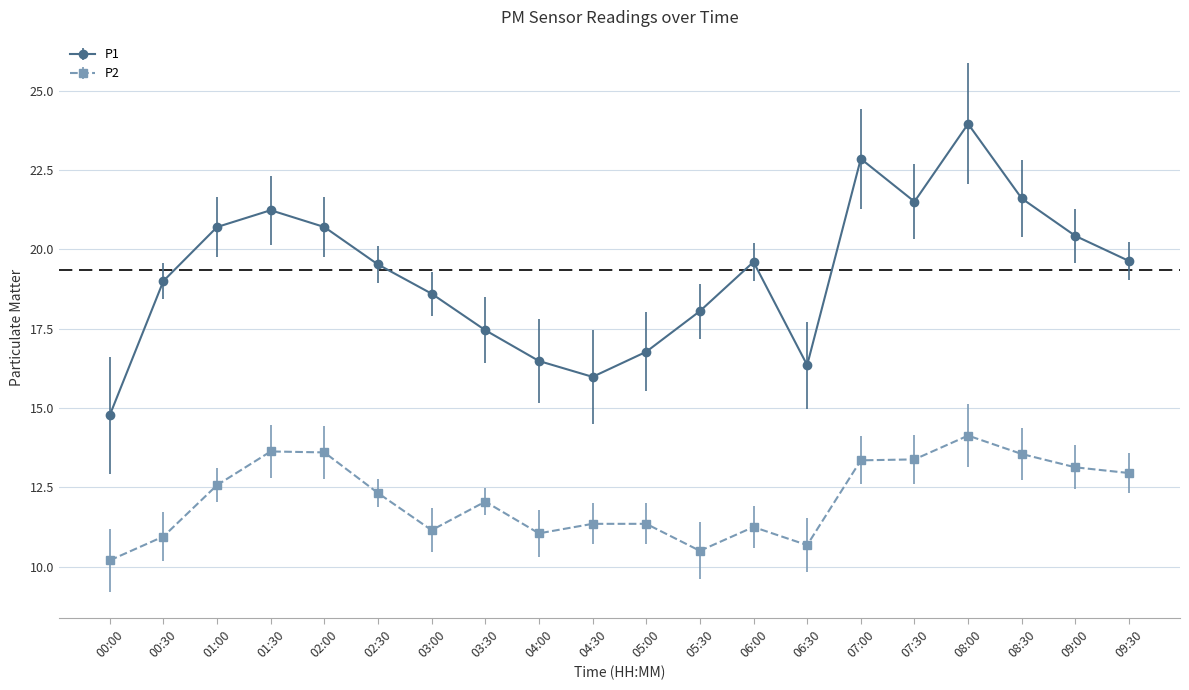

Which series has the largest total across all categories?

P1